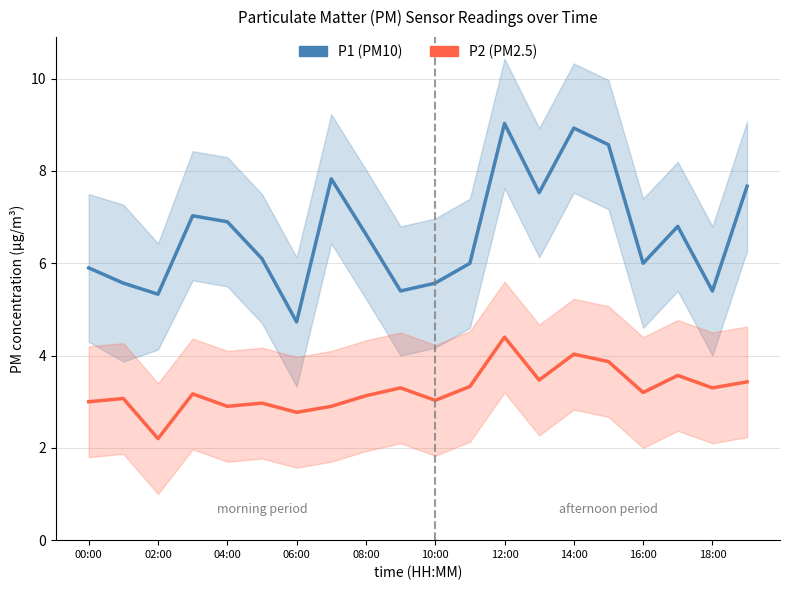

Reading left to right, extract all data points from this chart.

P1: 5.9	5.6	5.3	7.0	6.9	6.1	4.7	7.8	6.6	5.4	5.6	6.0	9.0	7.5	8.9	8.6	6.0	6.8	5.4	7.7
P2: 3.0	3.1	2.2	3.2	2.9	3.0	2.8	2.9	3.1	3.3	3.0	3.3	4.4	3.5	4.0	3.9	3.2	3.6	3.3	3.4